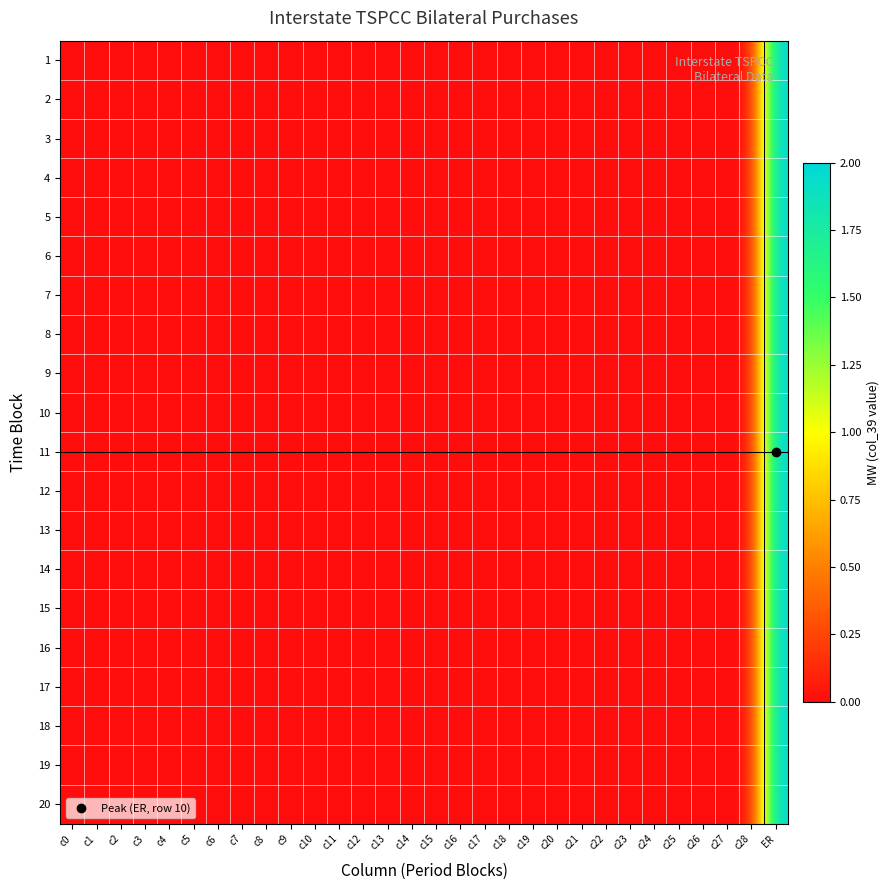

At c3, list the series in order from largest to smallest.

1, 2, 3, 4, 5, 6, 7, 8, 9, 10, 11, 12, 13, 14, 15, 16, 17, 18, 19, 20